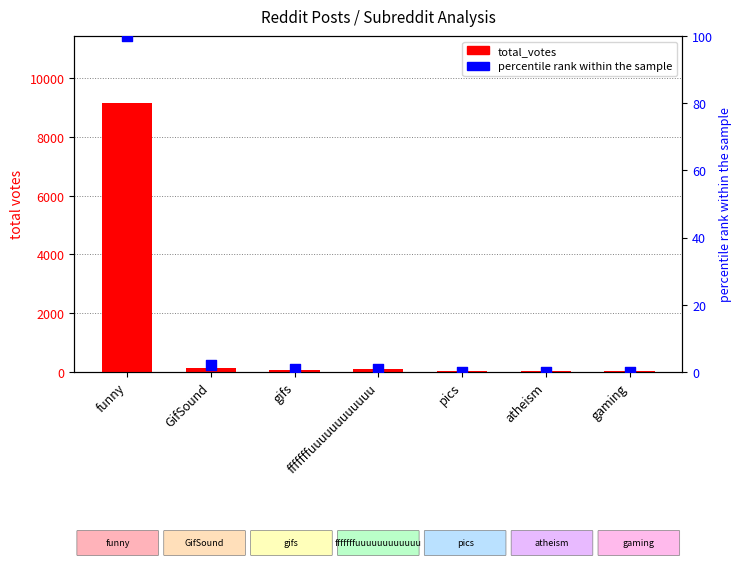

Which series contains the lowest Y value?

percentile rank within the sample